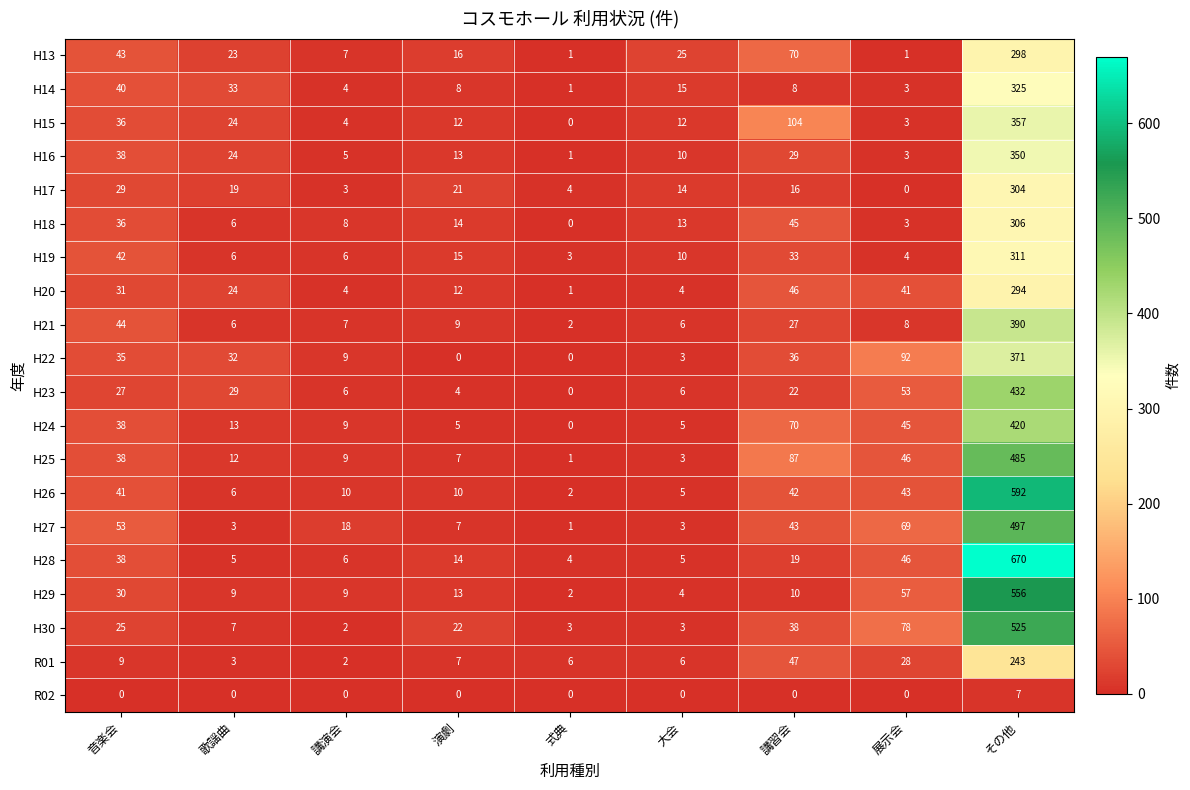

Which label corresponds to the largest value in the chart?

その他